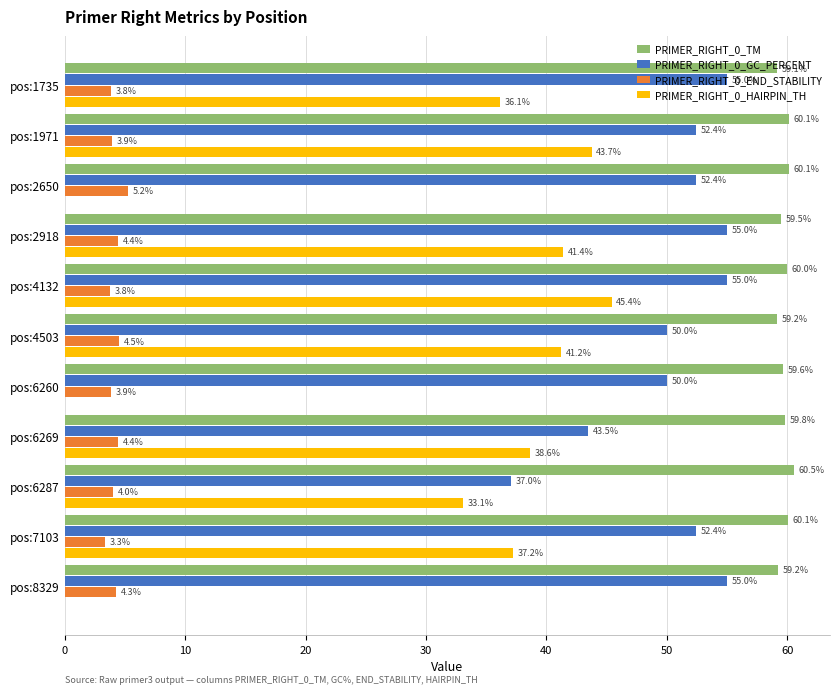

How many distinct data groups are displayed?

4